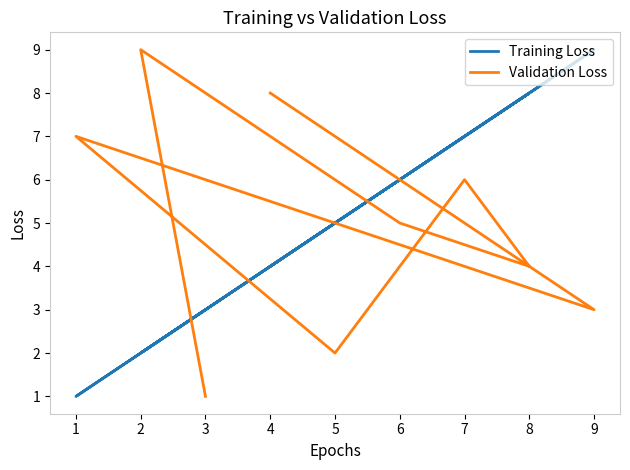

How many data points does each series have?

9